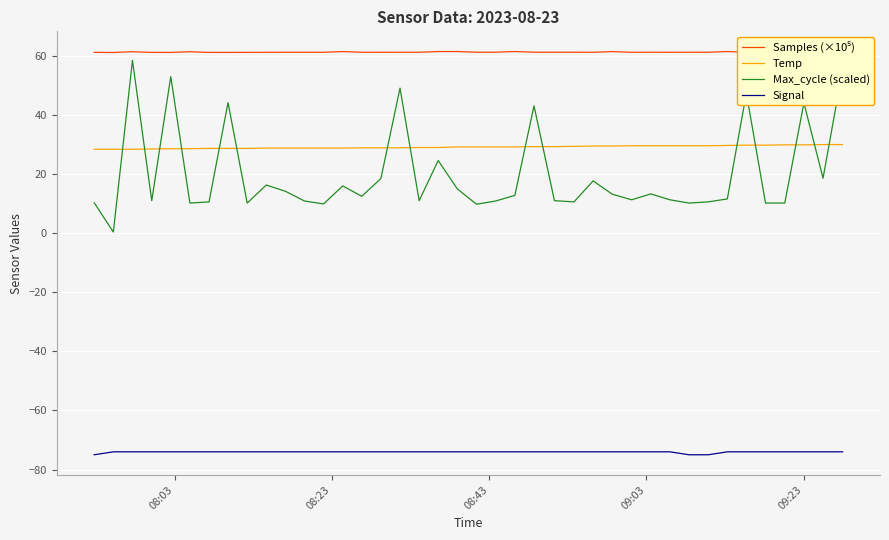

What is the highest value of the Max_cycle (scaled) series?

58.5